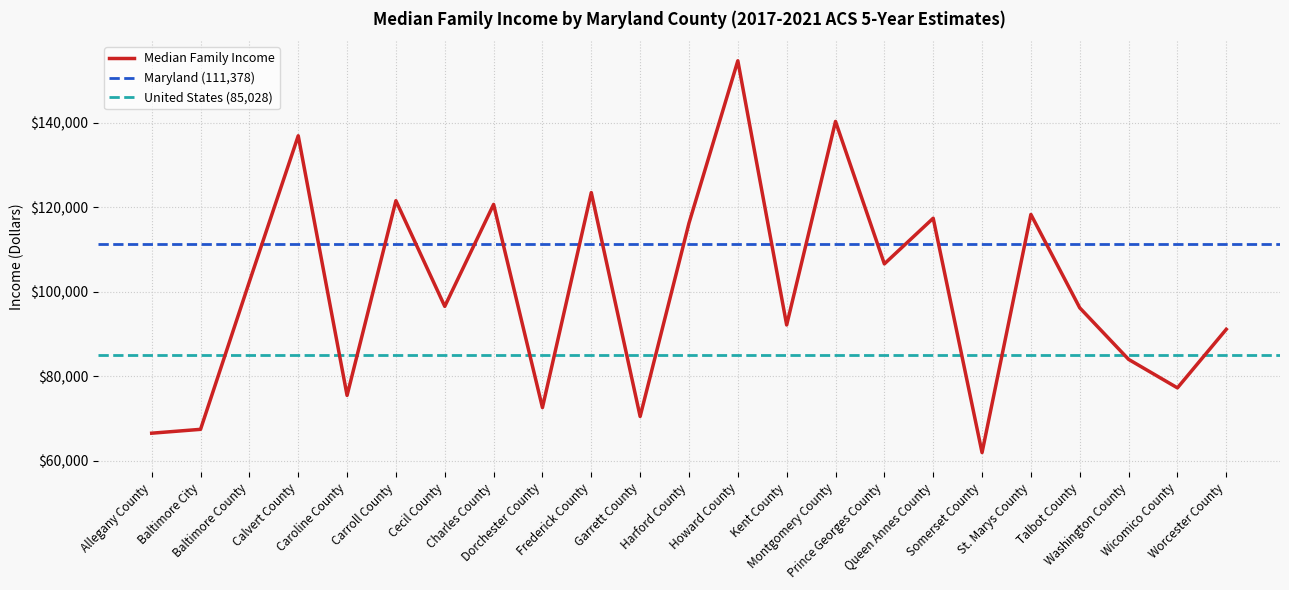

What value does the data have at Allegany County, to the nearest 100?

66500